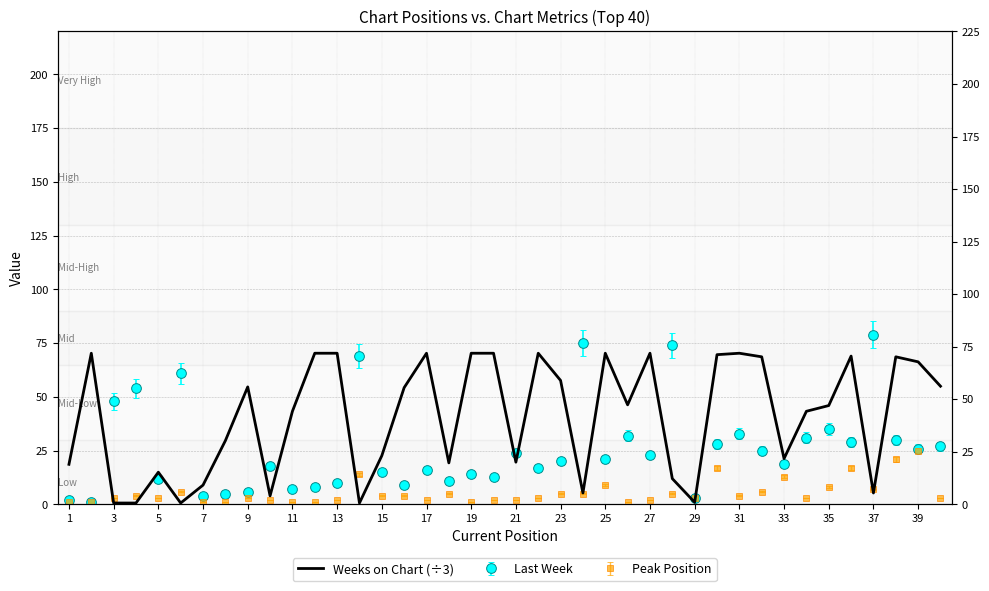

True or false: the data shows 65.6 at 25.

False